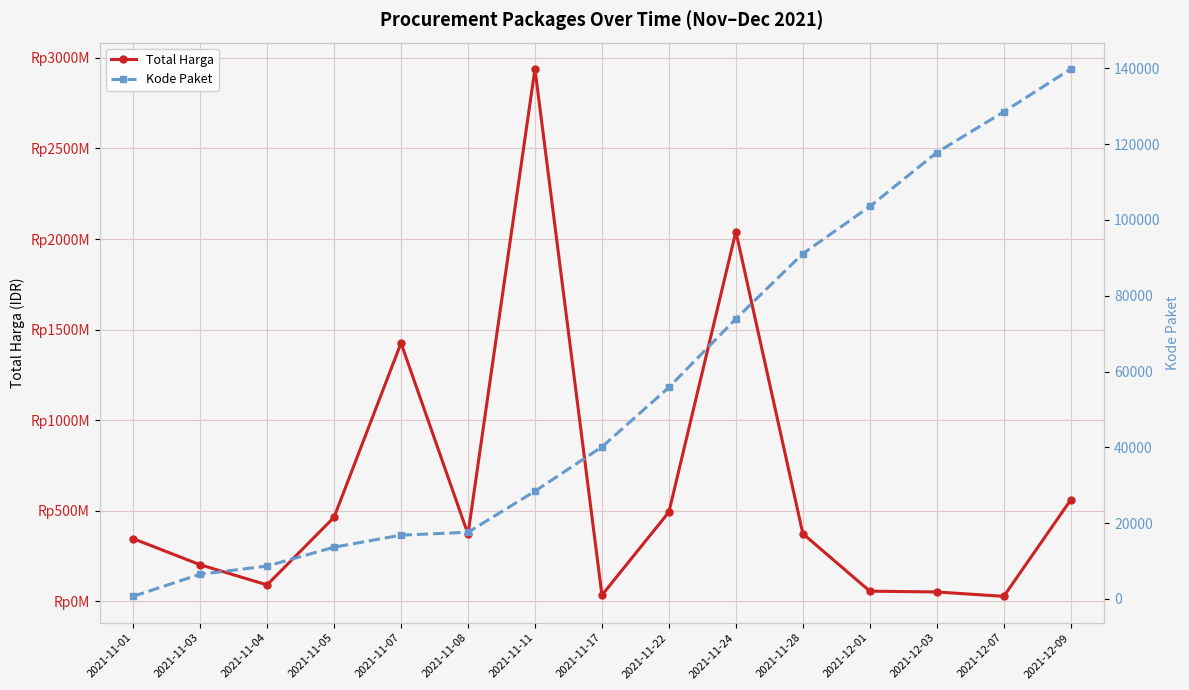

What is the difference between the maximum and minimum values in the Kode Paket series?

139142